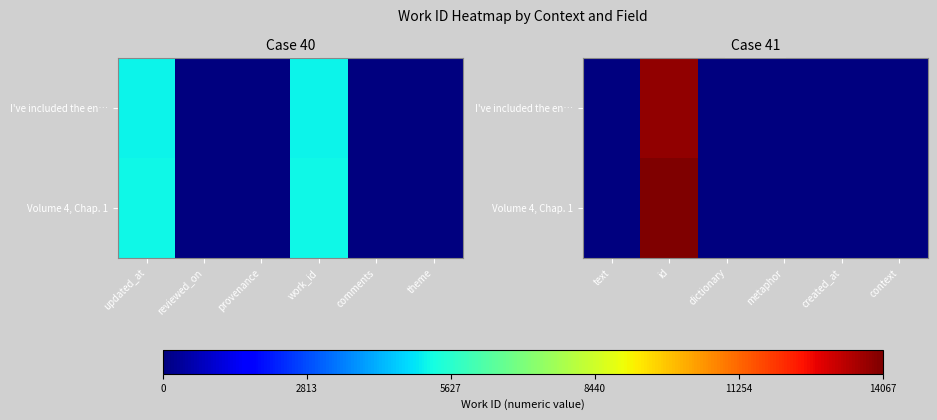

What is the difference between the maximum and minimum values in the I've included the en… series?

13842